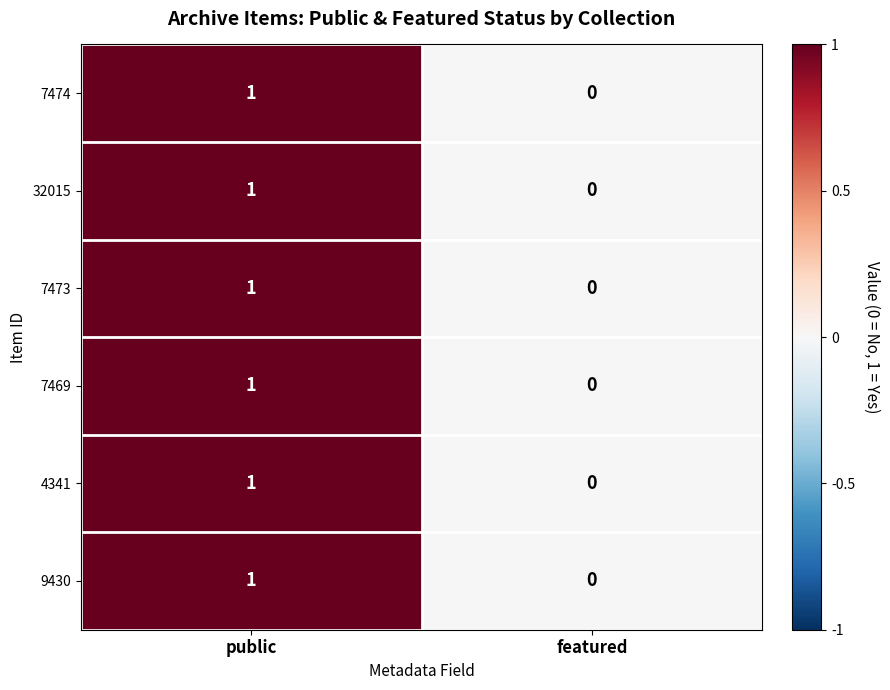

What is the total value across all series at public?

6